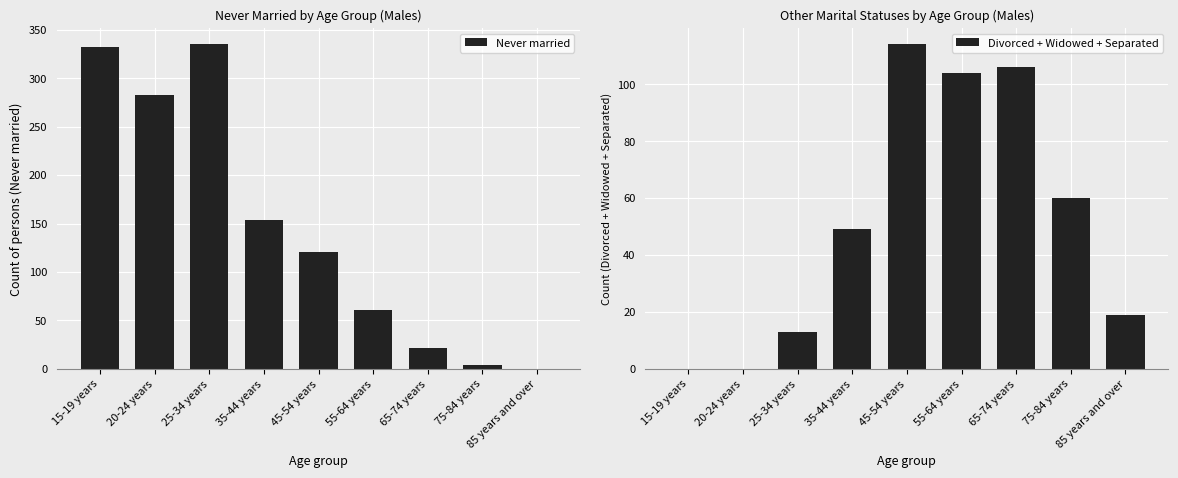

True or false: Divorced + Widowed + Separated has a value of 18 at 25-34 years.

False